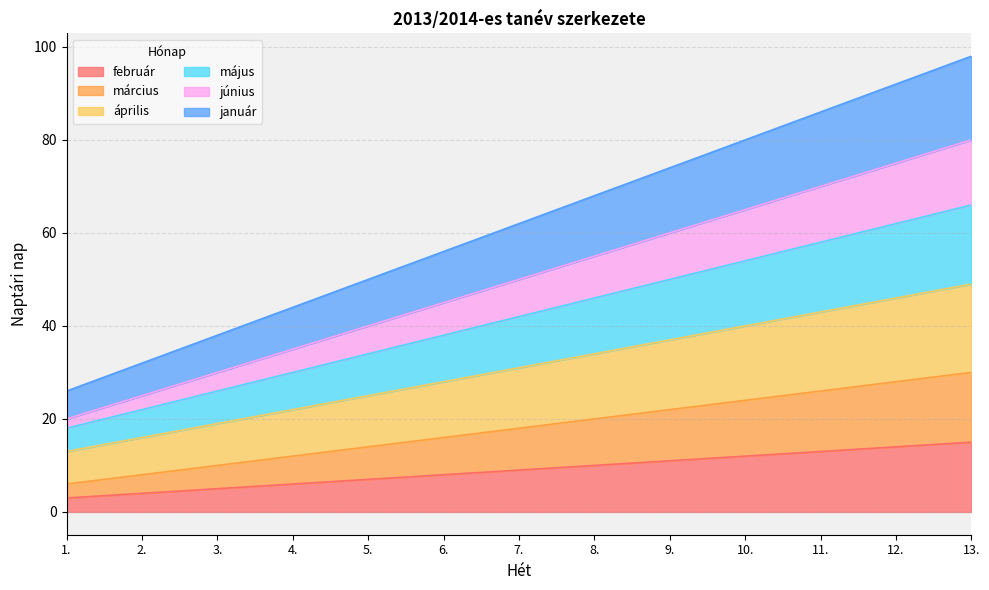

At which category does the chart reach its peak across all series?

13.